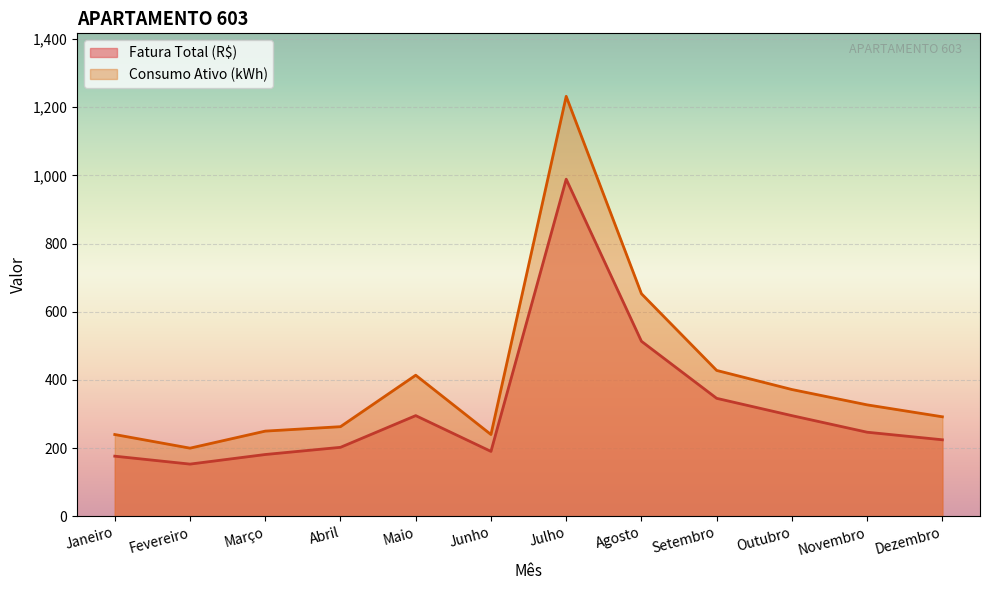

What is the sum of the Consumo Ativo (kWh) values at Dezembro and Junho?

532.0